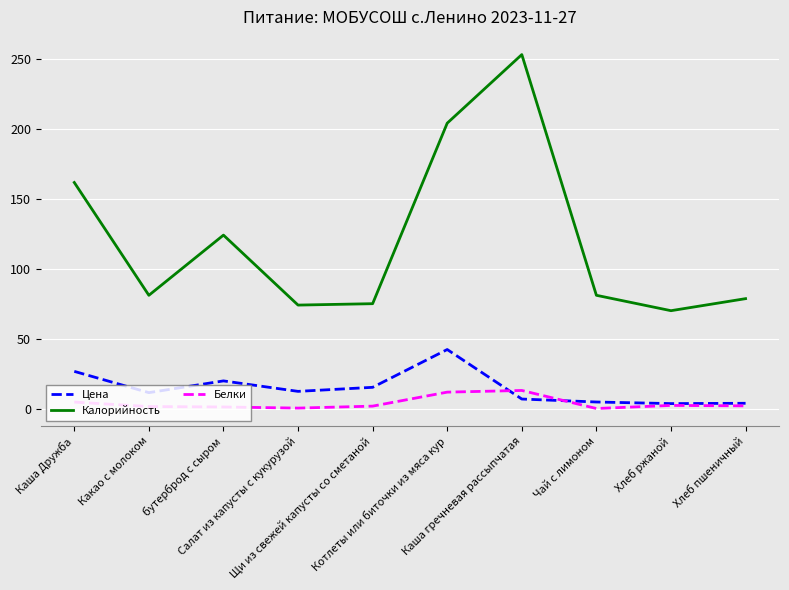

What is the maximum value shown in the chart?

253.0